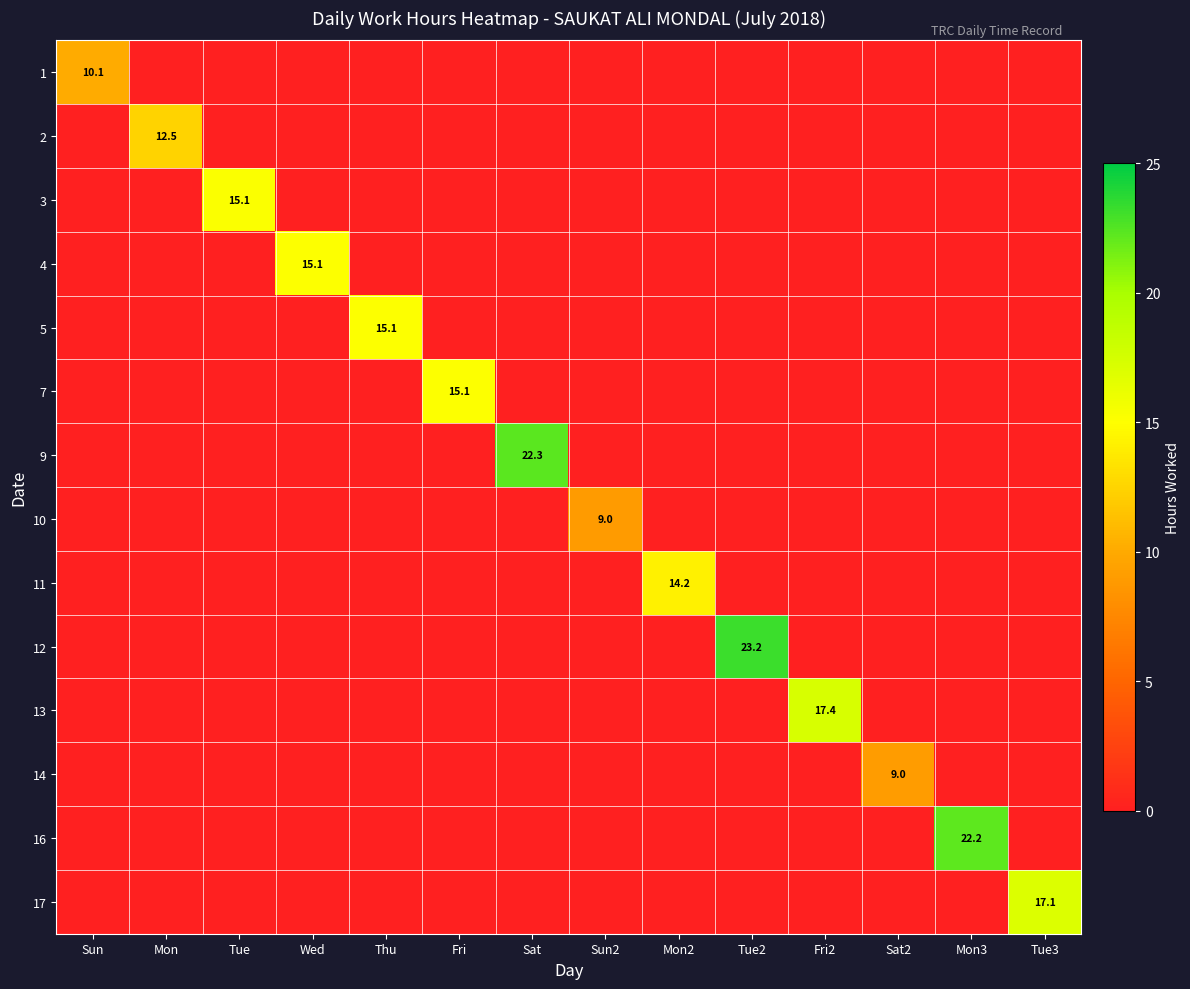

What is the average value of the 11 series?

1.0